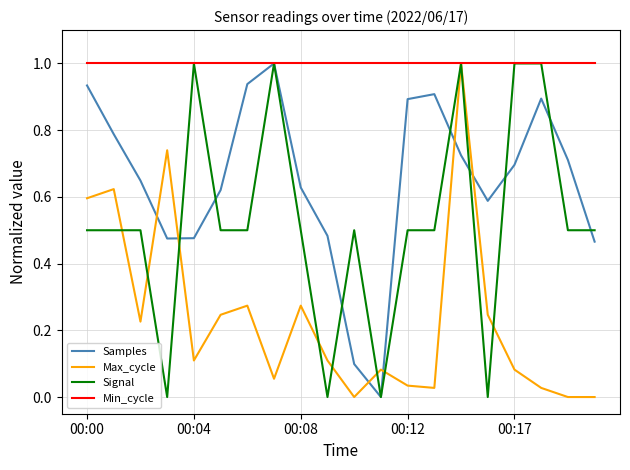

List the series in order of their overall mean, lowest first.

Max_cycle, Signal, Samples, Min_cycle